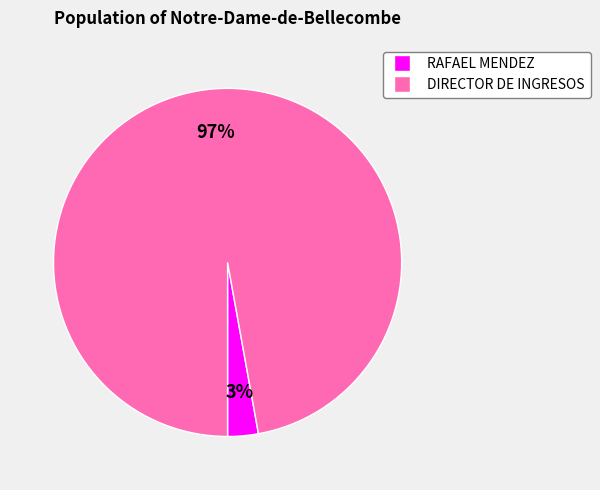

Is there a majority slice in this chart?

Yes